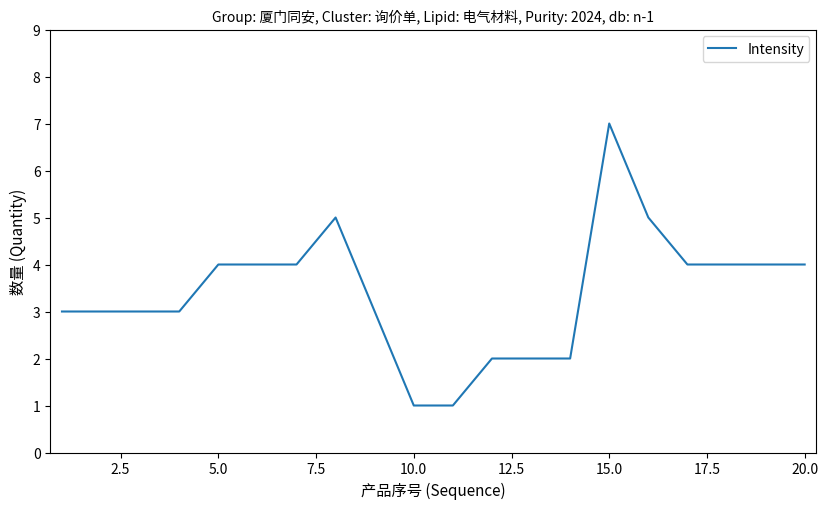

True or false: the data has more than 0 interior local peaks.

True